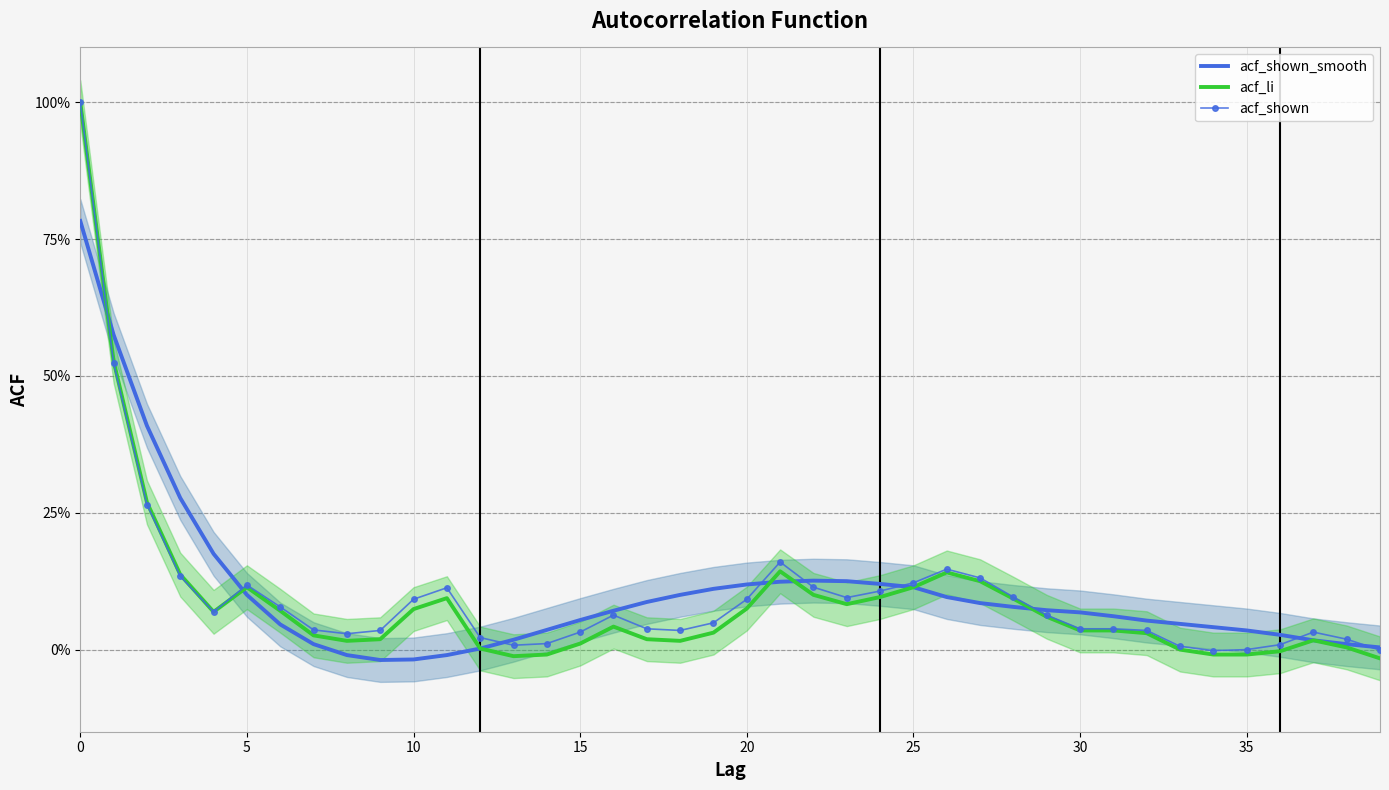

List the series in order of their peak value, highest first.

acf_li, acf_shown, acf_shown_smooth